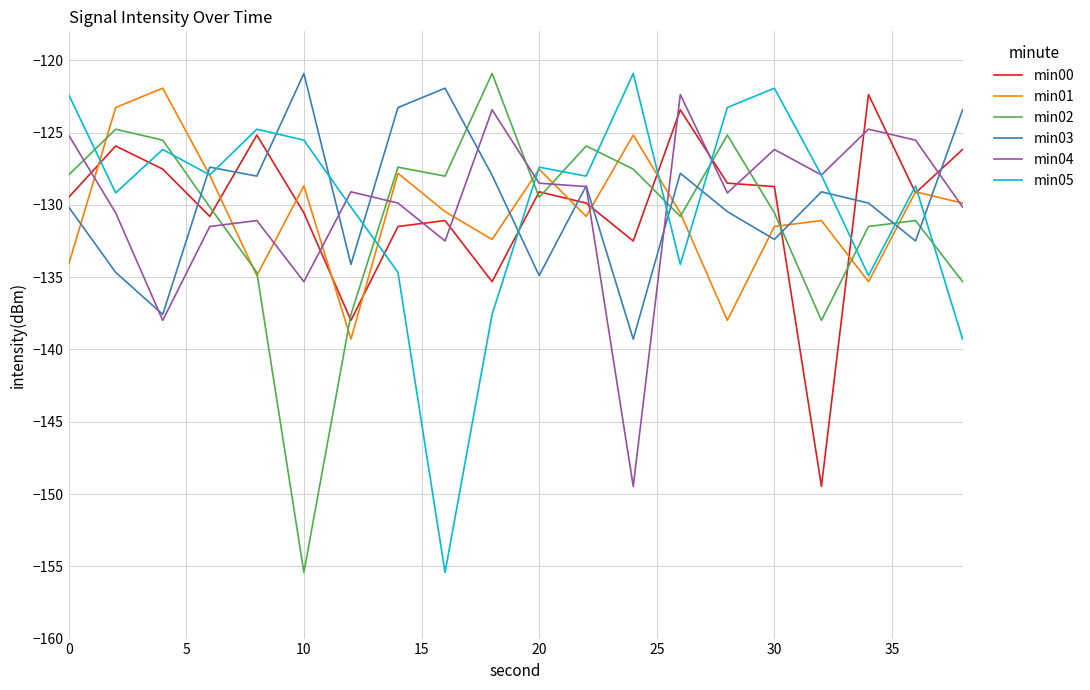

What is the highest value of the min05 series?

-120.9